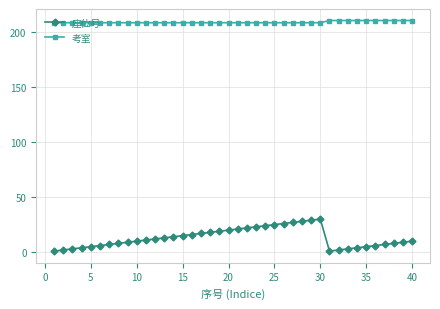

What is the greatest value displayed?

210